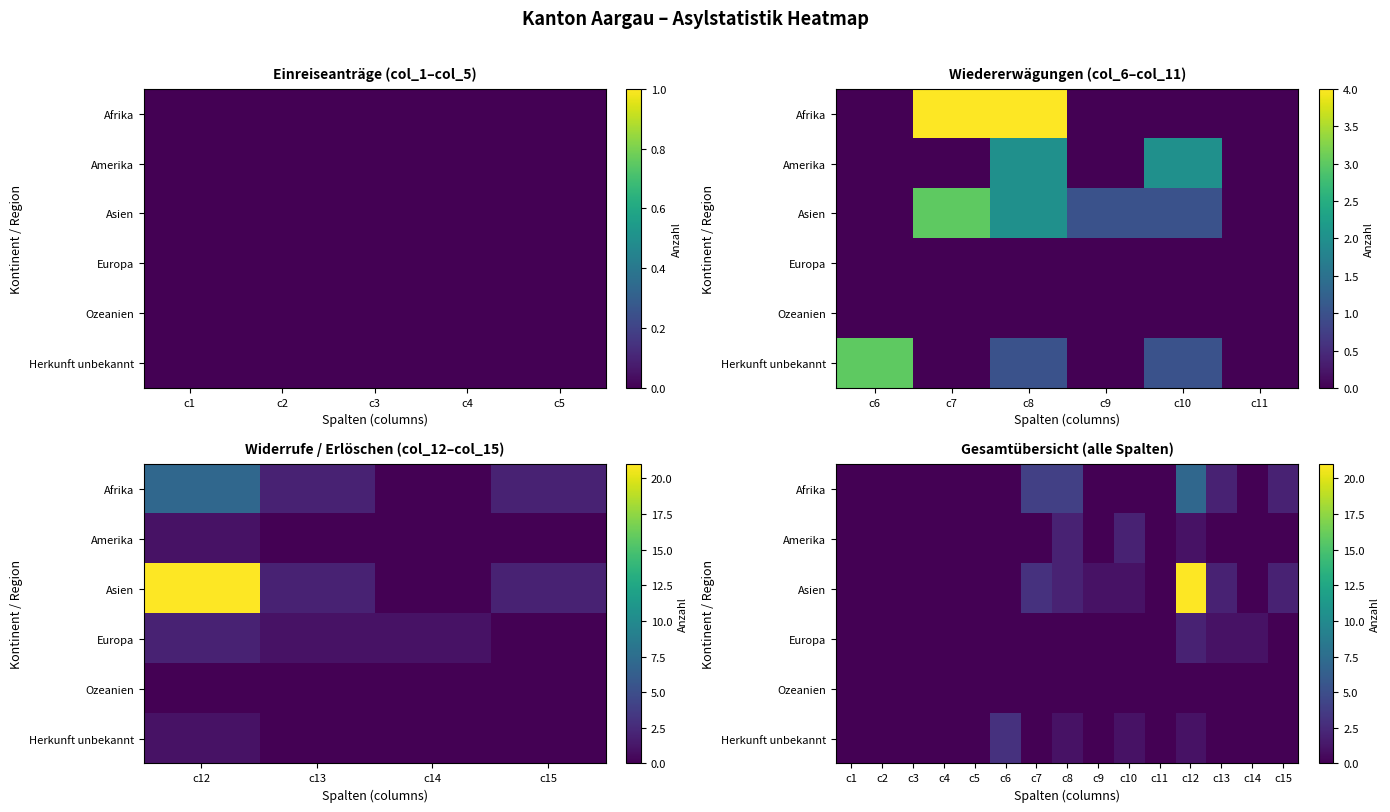

At which label does Afrika reach its minimum?

c1